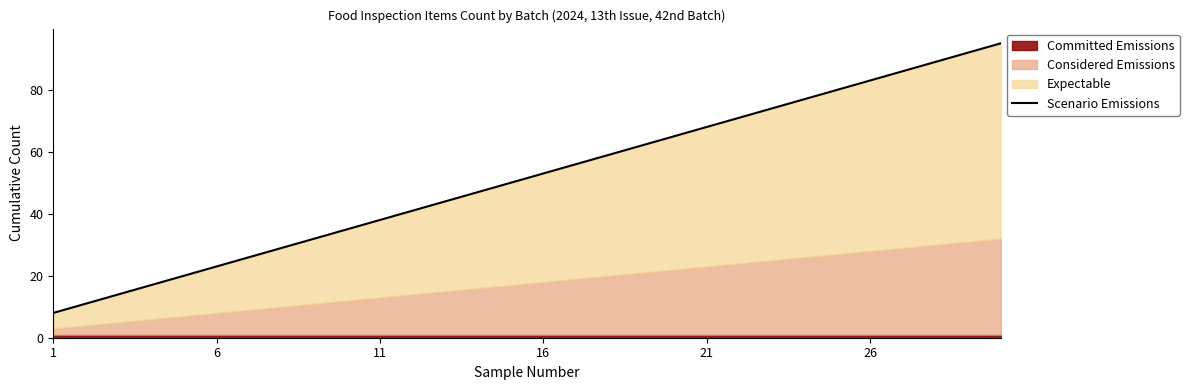

What is the change in value from 7 to 22?

+45